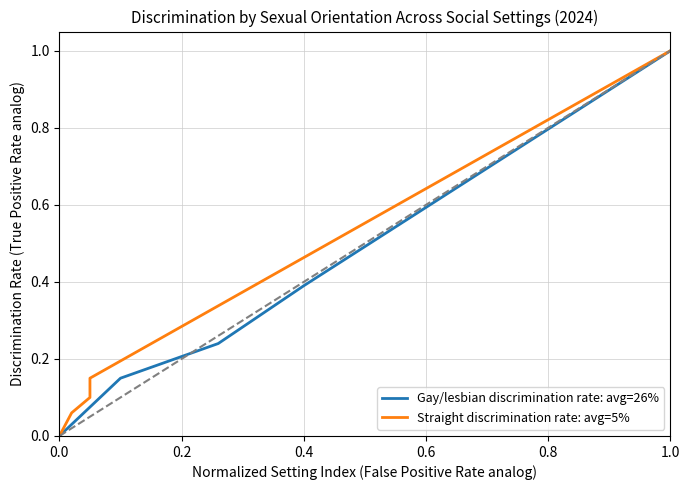

What is the value of the Gay/lesbian discrimination rate: avg=26% point at the 4th from the left?

0.4